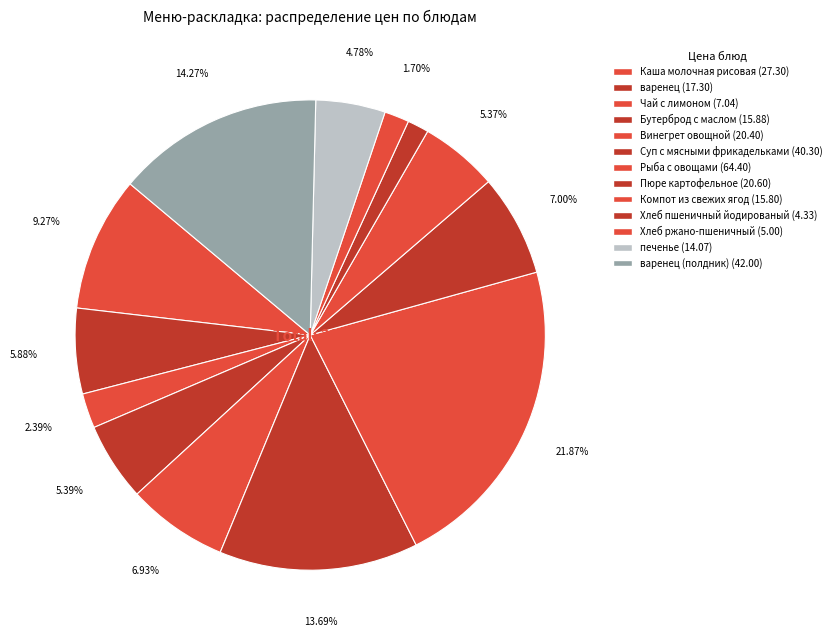

To the nearest percent, what is the difference between the largest and smallest slice percentages?

20%